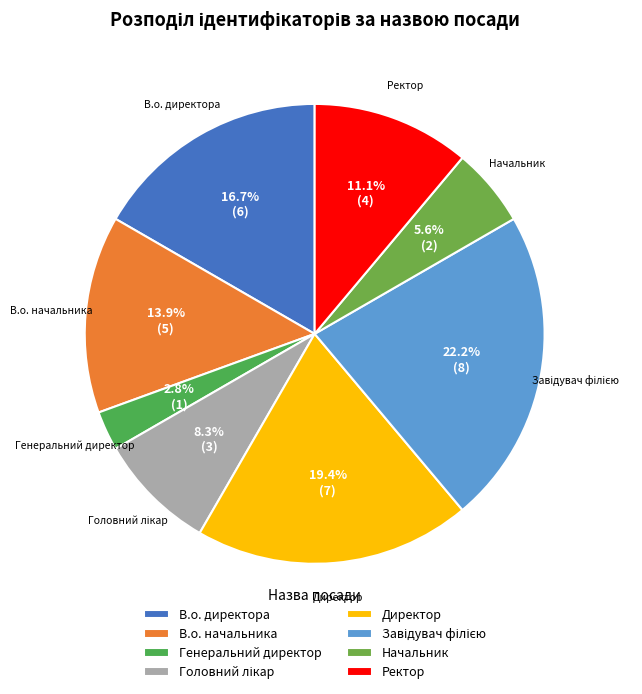

Does В.о. начальника account for over 50% of the chart?

No